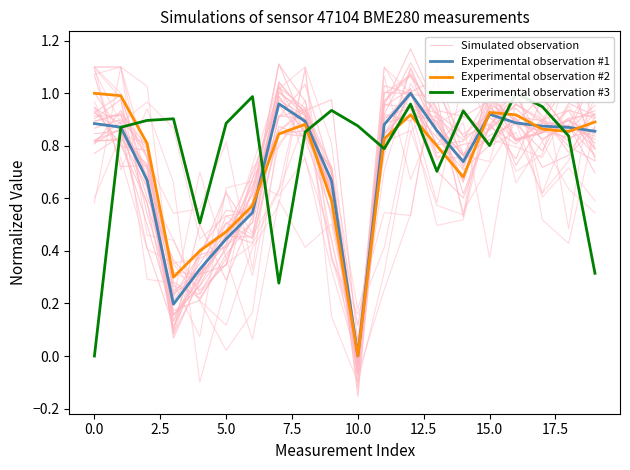

Count the number of categories in the chart.

20